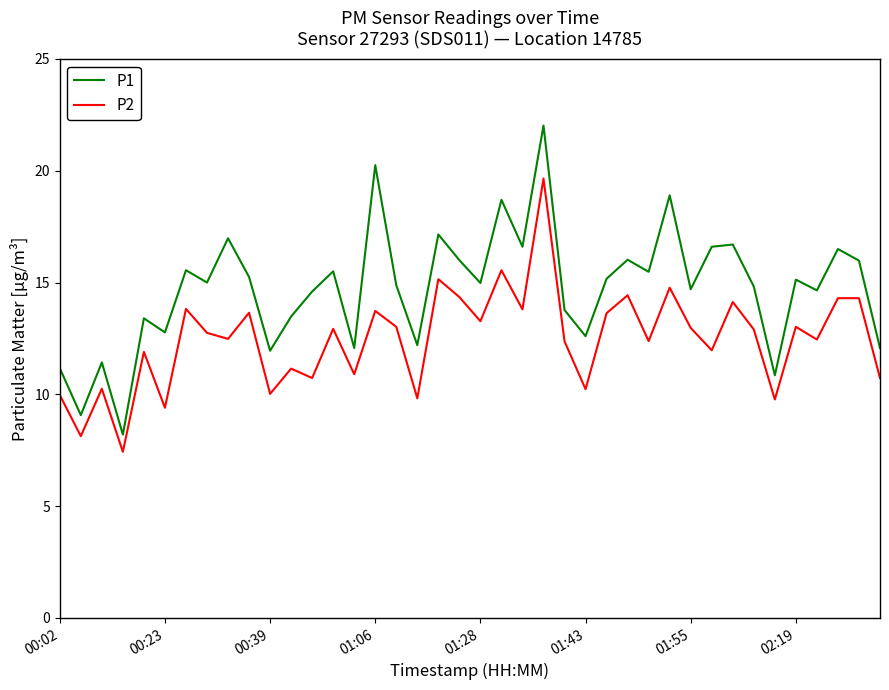

What is the difference between the maximum and minimum values in the P1 series?

13.8